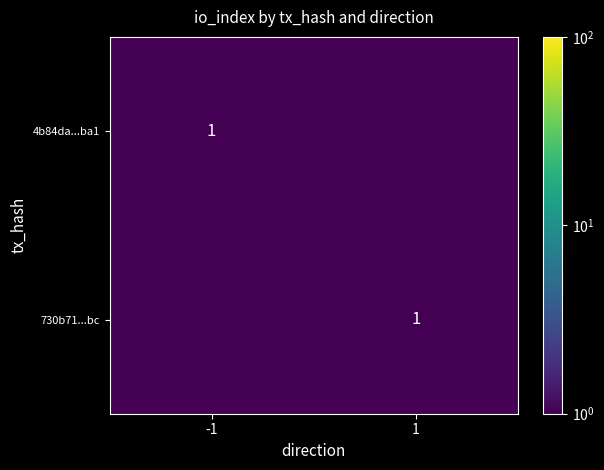

Where is 4b84da...ba1 nearest to the value 0?

1